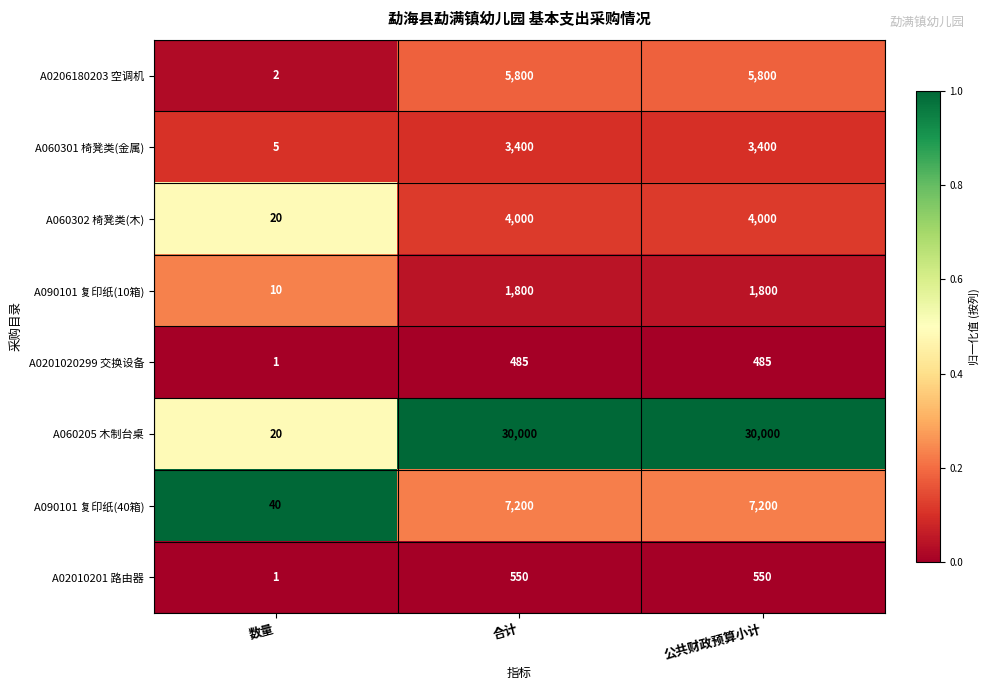

Which series changed the most between 数量 and 合计?

A060205 木制台桌